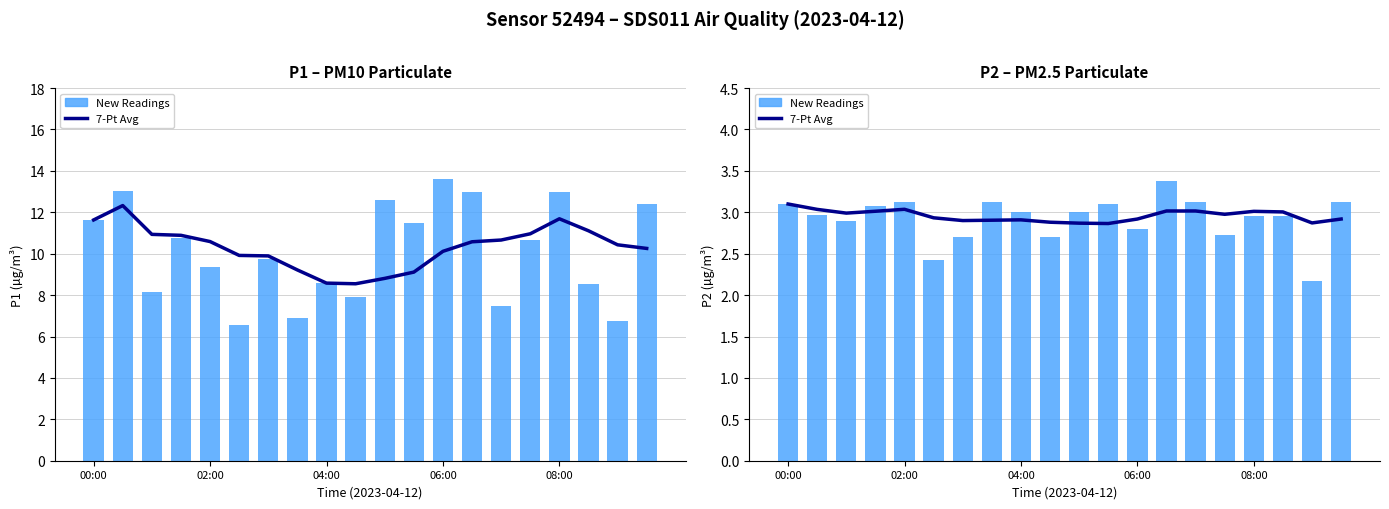

What is the difference between the maximum and minimum values in the 7-Pt Avg series?

0.2